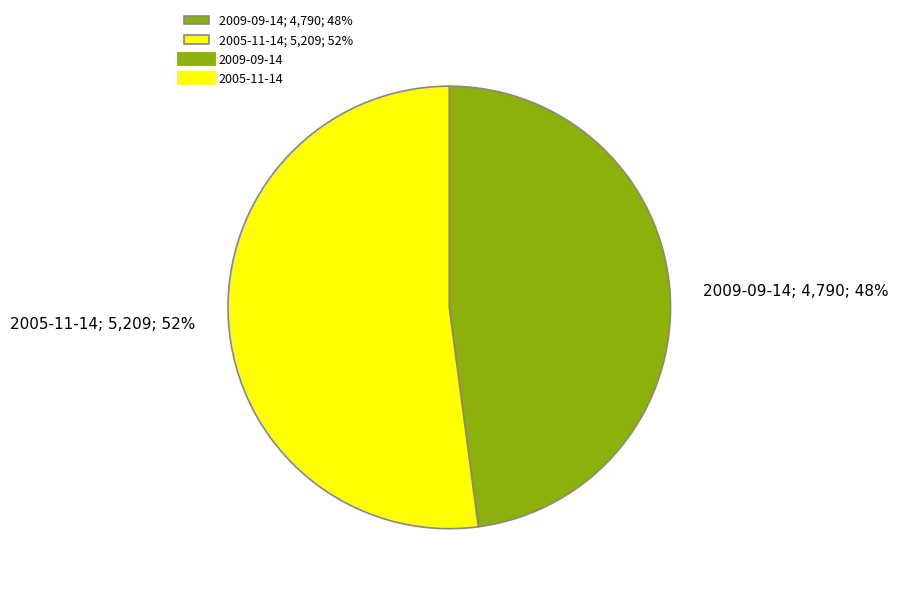

What percentage is the 2005-11-14 slice, to the nearest percent?

52%